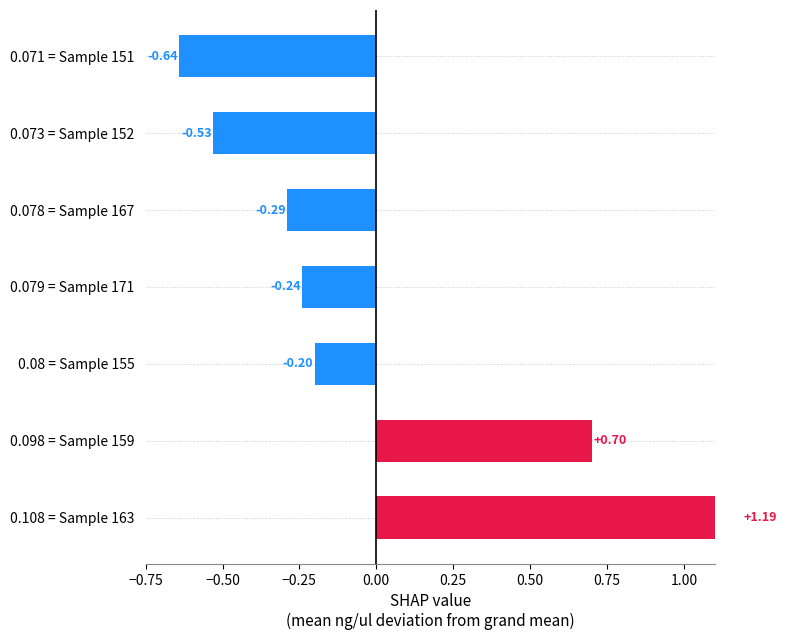

What is the maximum value shown in the chart?

1.2